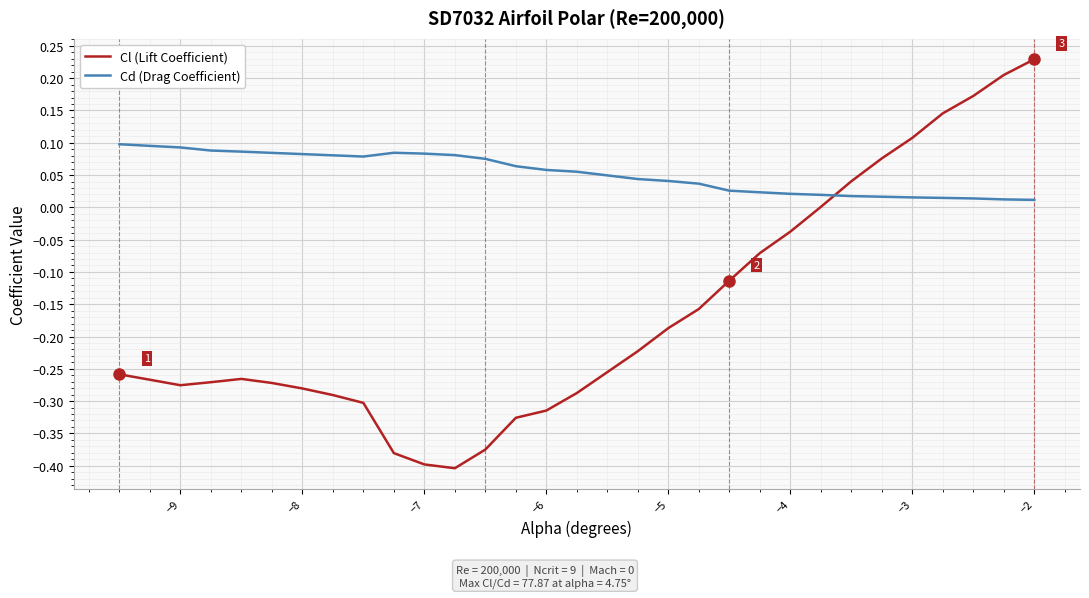

After their last crossing, which series has the higher values: Cl (Lift Coefficient) or Cd (Drag Coefficient)?

Cl (Lift Coefficient)